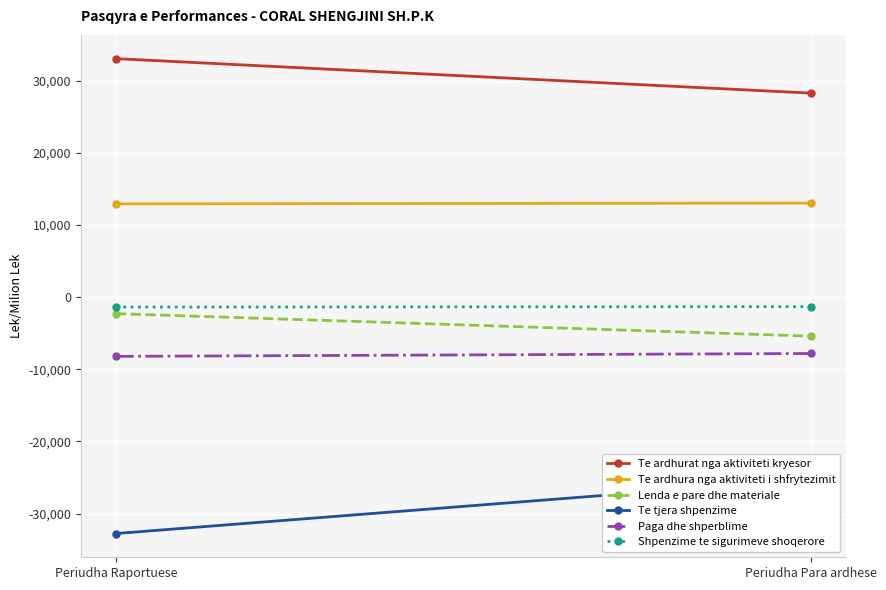

What is the average value of the Te ardhura nga aktiviteti i shfrytezimit series?

13002684